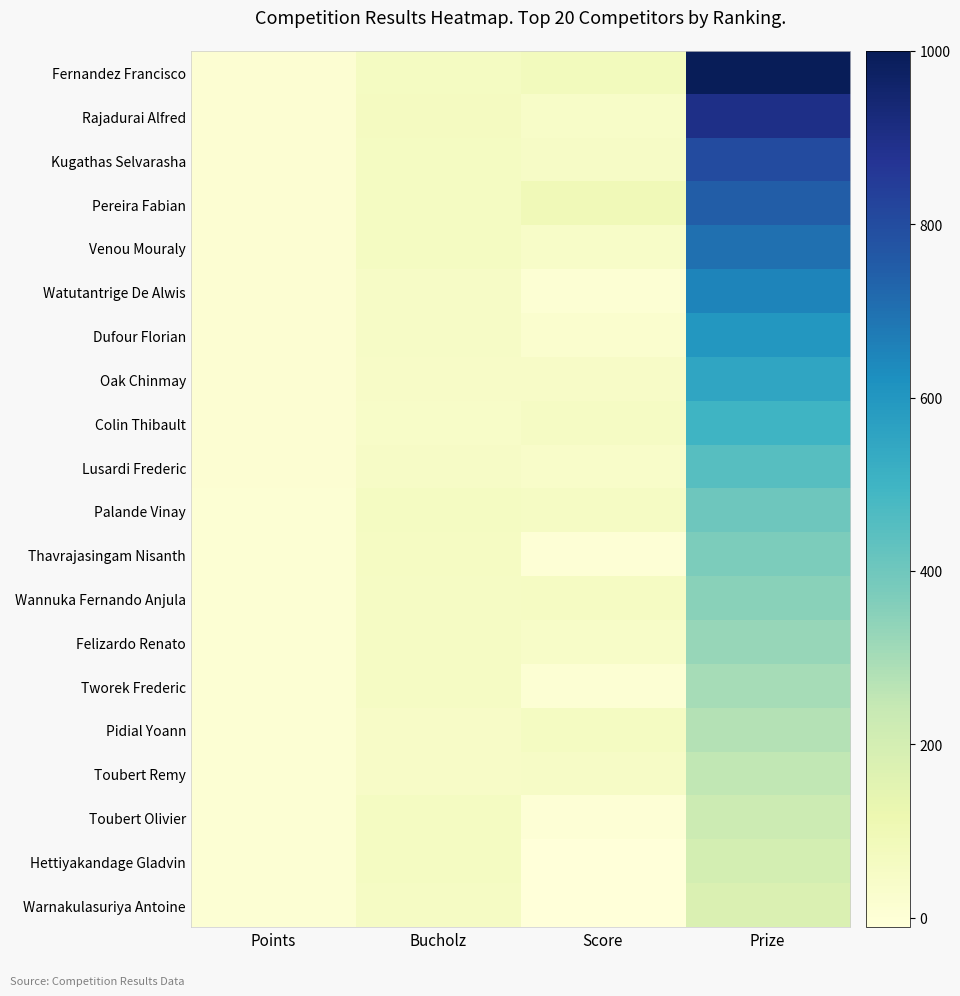

Reading left to right, extract all data points from this chart.

Fernandez Francisco: Points=11	Bucholz=63	Score=78	Prize=1000
Rajadurai Alfred: Points=12	Bucholz=65	Score=41	Prize=900
Kugathas Selvarasha: Points=10	Bucholz=64	Score=49	Prize=800
Pereira Fabian: Points=10	Bucholz=63	Score=93	Prize=750
Venou Mouraly: Points=10	Bucholz=62	Score=44	Prize=700
Watutantrige De Alwis: Points=10	Bucholz=51	Score=8	Prize=650
Dufour Florian: Points=10	Bucholz=50	Score=22	Prize=600
Oak Chinmay: Points=10	Bucholz=48	Score=46	Prize=550
Colin Thibault: Points=10	Bucholz=42	Score=54	Prize=500
Lusardi Frederic: Points=9	Bucholz=51	Score=38	Prize=450
Palande Vinay: Points=8	Bucholz=61	Score=54	Prize=400
Thavrajasingam Nisanth: Points=8	Bucholz=58	Score=1	Prize=375
Wannuka Fernando Anjula: Points=8	Bucholz=54	Score=59	Prize=350
Felizardo Renato: Points=8	Bucholz=54	Score=41	Prize=325
Tworek Frederic: Points=8	Bucholz=53	Score=6	Prize=300
Pidial Yoann: Points=8	Bucholz=48	Score=61	Prize=275
Toubert Remy: Points=8	Bucholz=48	Score=51	Prize=250
Toubert Olivier: Points=6	Bucholz=61	Score=3	Prize=225
Hettiyakandage Gladvin: Points=6	Bucholz=61	Score=-9	Prize=200
Warnakulasuriya Antoine: Points=6	Bucholz=54	Score=-11	Prize=175